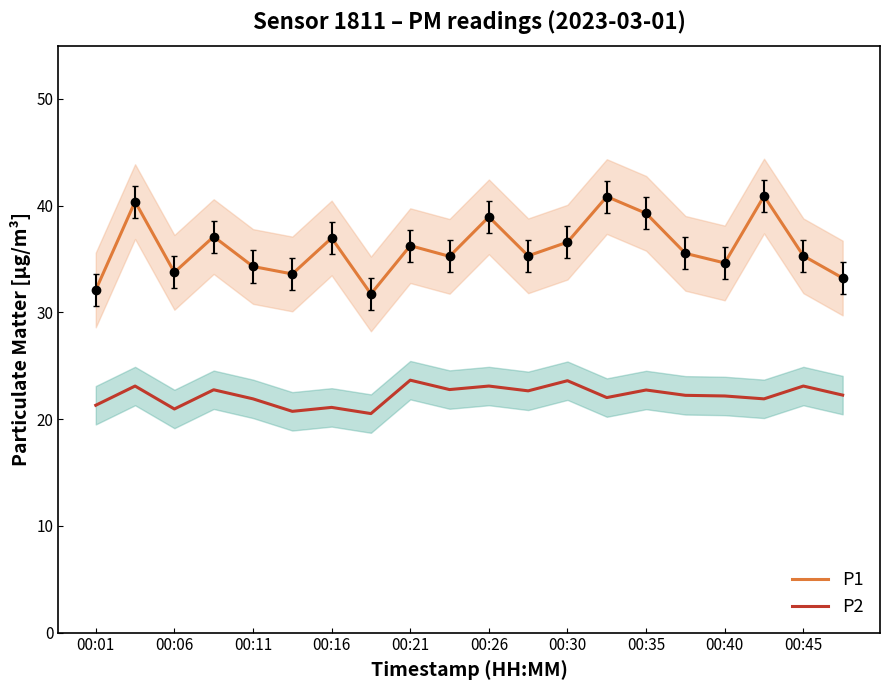

Reading left to right, extract all data points from this chart.

P1: 32.1	40.4	33.8	37.1	34.3	33.6	37.0	31.7	36.2	35.2	39.0	35.3	36.6	40.9	39.3	35.5	34.6	40.9	35.3	33.2
P2: 21.3	23.1	20.9	22.8	21.9	20.7	21.1	20.5	23.6	22.8	23.1	22.6	23.6	22.0	22.7	22.2	22.2	21.9	23.1	22.2